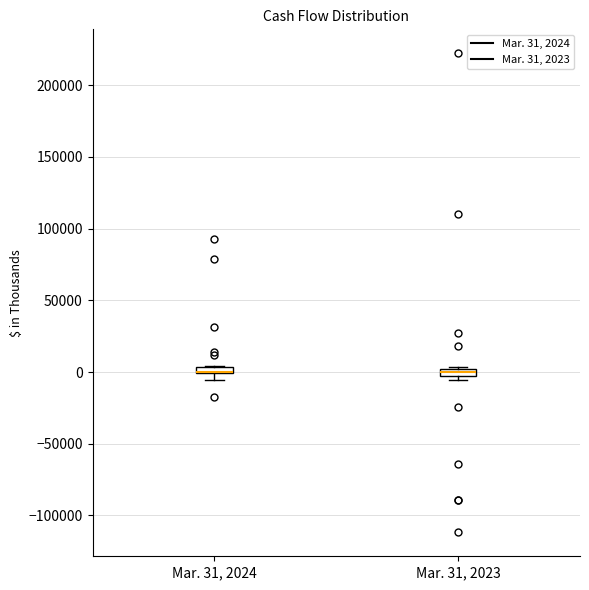

Where does the lower whisker of the box for Mar. 31, 2024 end on the y-axis? The values are not printed on the chart, so give them approximately, as read against the axis.

-5000